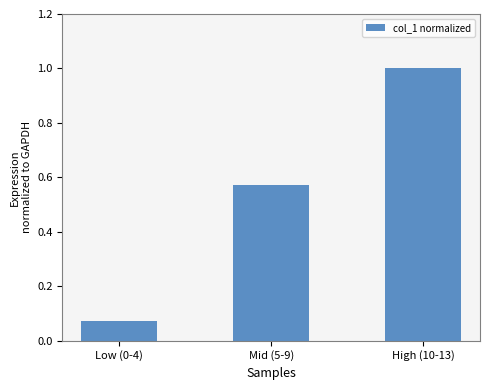

At which label is the value closest to 0?

Low (0-4)